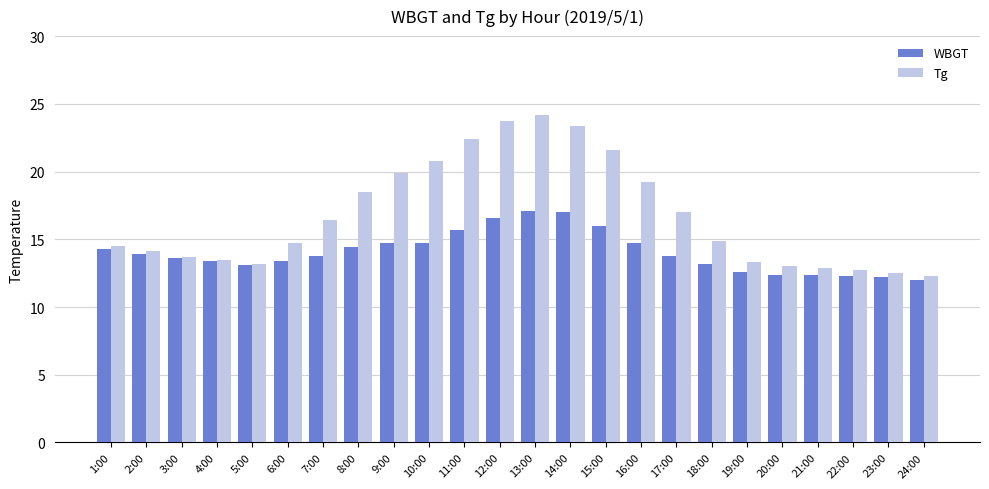

Which series has the largest total across all categories?

Tg